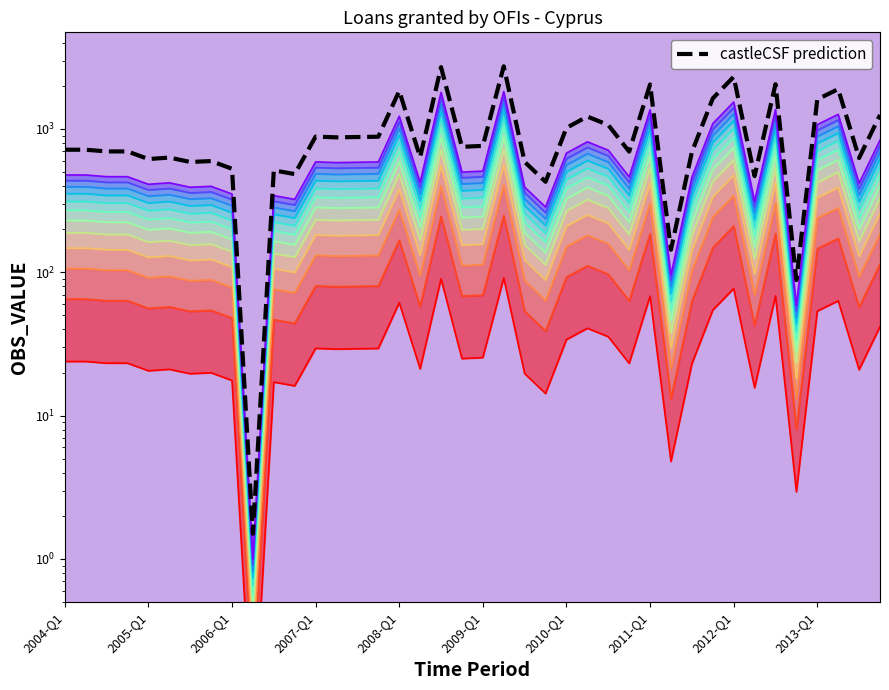

At which label does the data first exceed 395?

2004-Q1